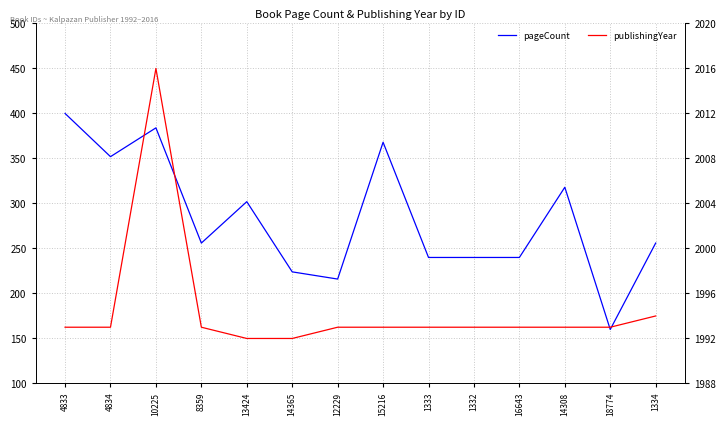

True or false: publishingYear and pageCount intersect in this chart.

False